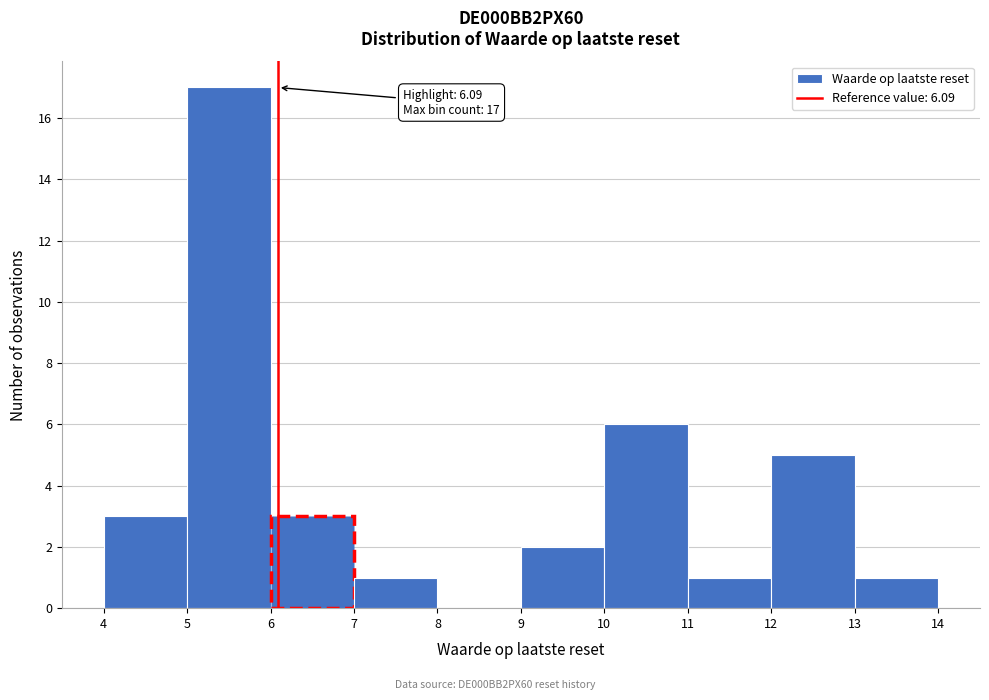

Which range on the x-axis has the tallest bar?

5 to 6